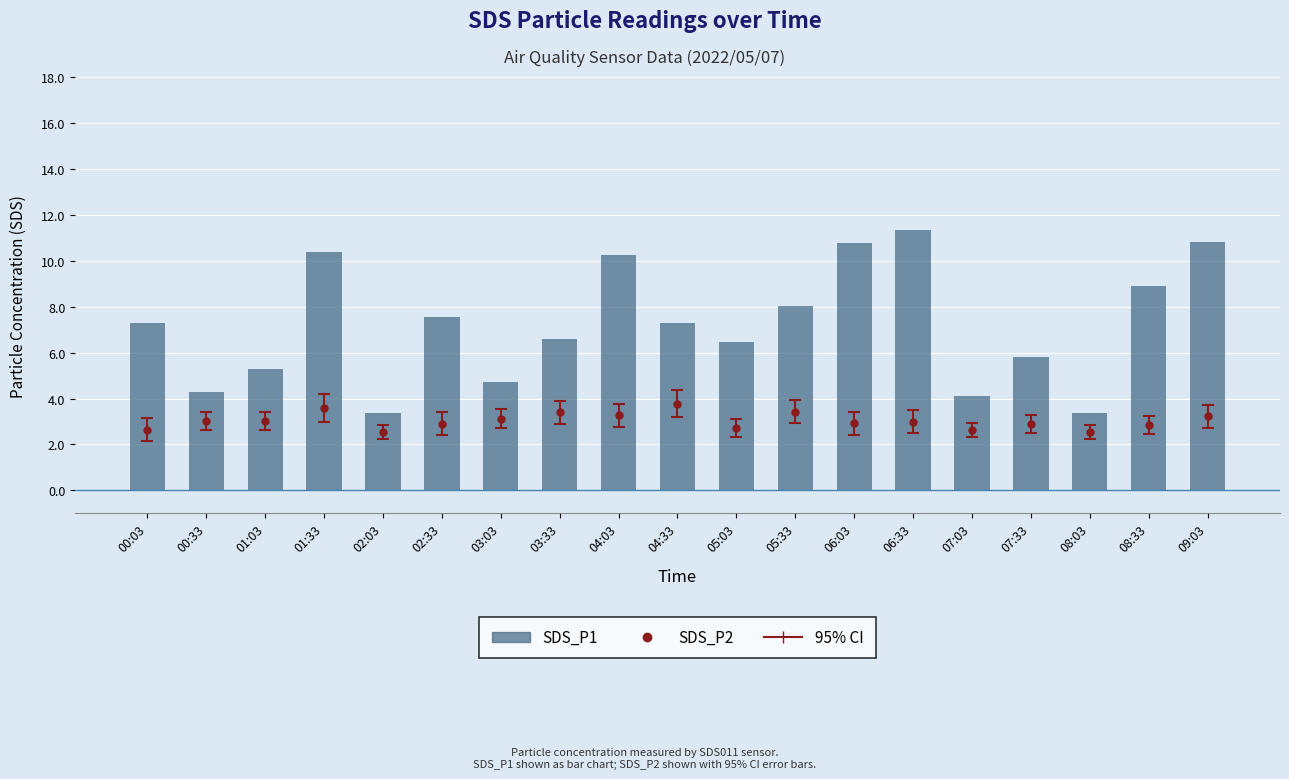

Between 04:03 and 09:03, which is larger?

09:03